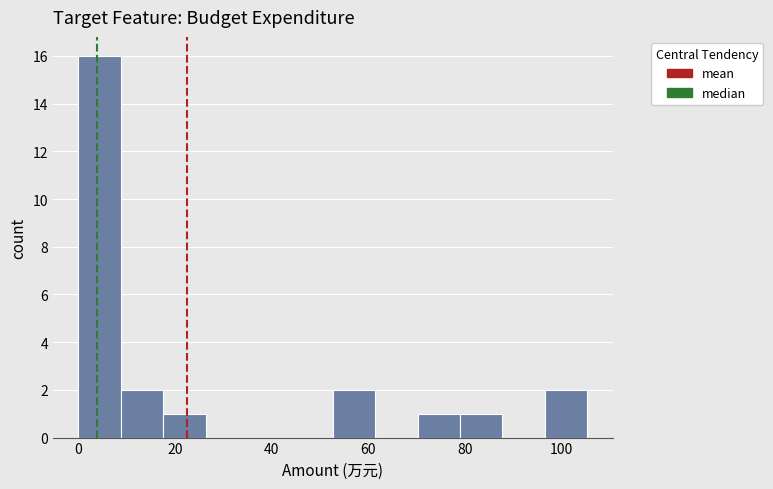

Reading left to right, transcribe this chart: for each bar, give the range it covers on the x-axis and its height. Neither the bar edges nor the heights are printed on the chart, so give them approximately, as read against the axes.

0 to 8: 16
8 to 18: 2
18 to 26: 1
26 to 36: 0
36 to 44: 0
44 to 52: 0
52 to 62: 2
62 to 70: 0
70 to 80: 1
80 to 88: 1
88 to 96: 0
96 to 106: 2